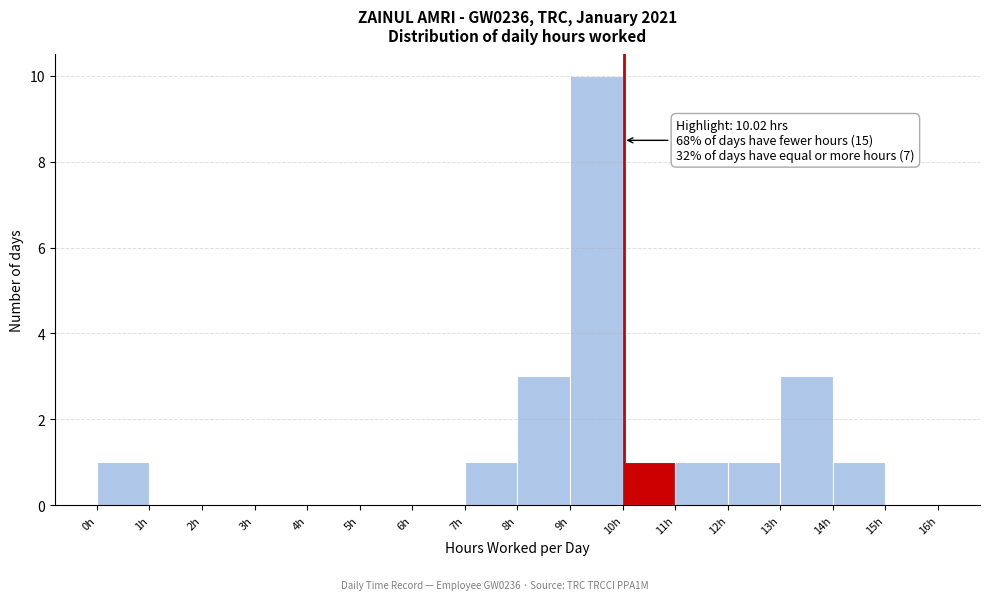

Over which range of the x-axis is the bar tallest?

9 to 10